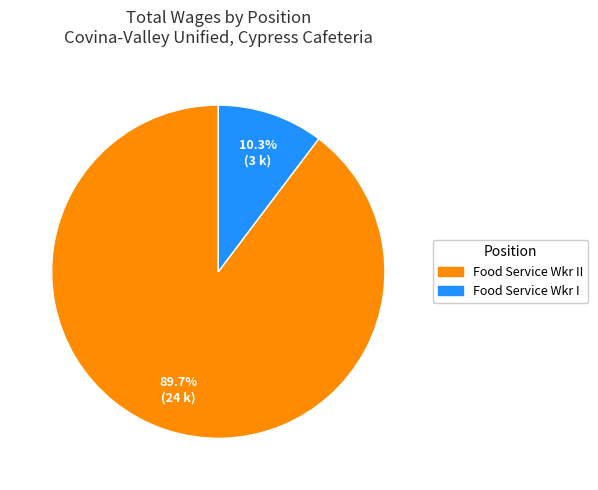

To the nearest percent, what percentage of the pie is Food Service Wkr I?

10%